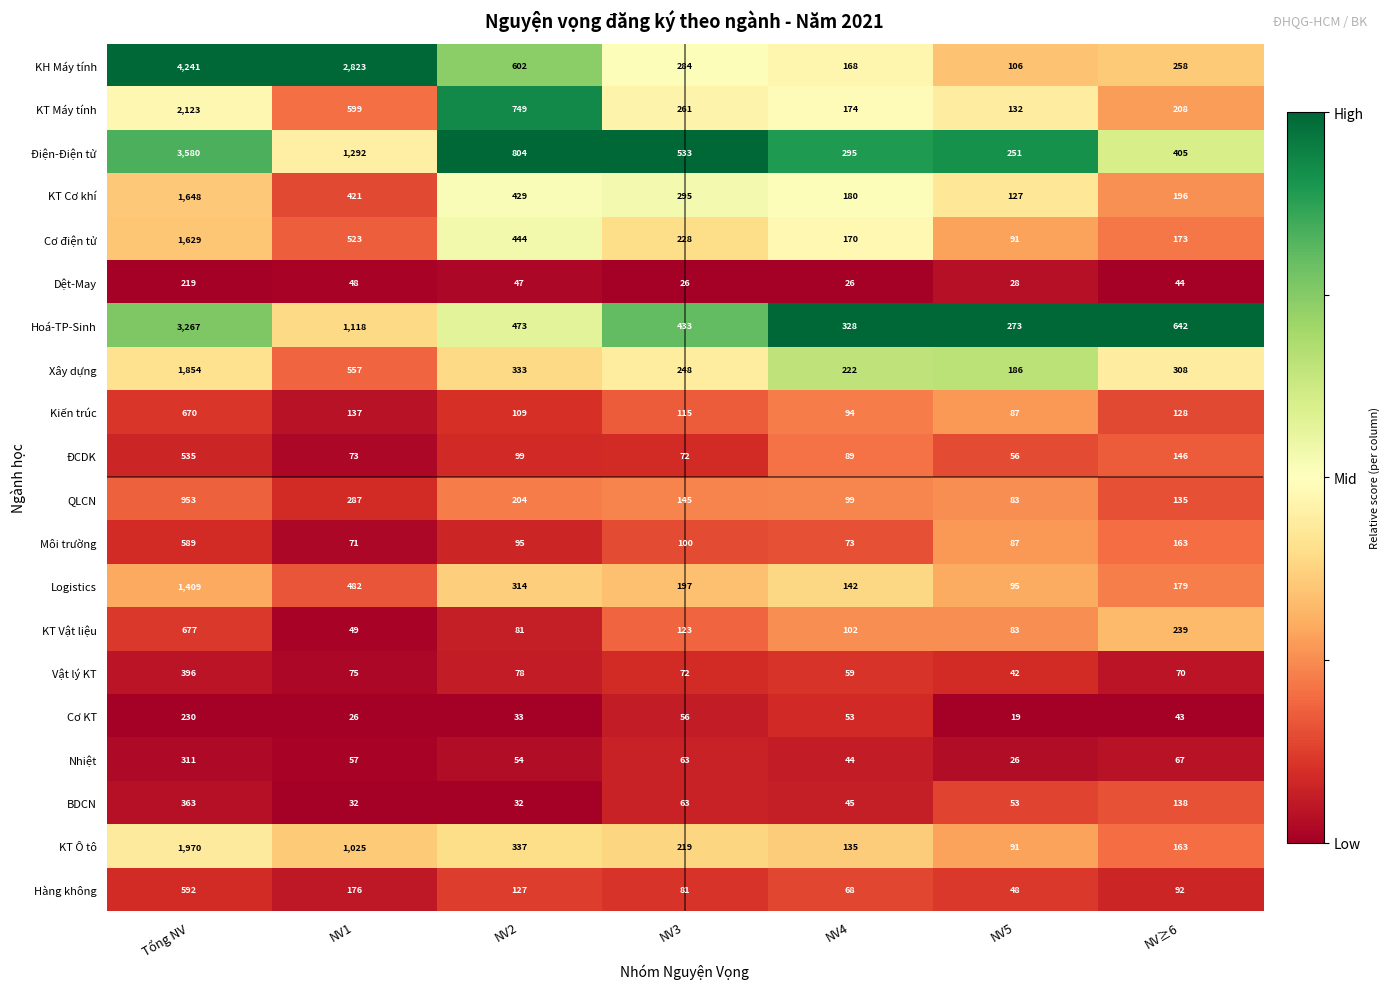

Read the Hoá-TP-Sinh value at NV1, to the nearest 50.

1100